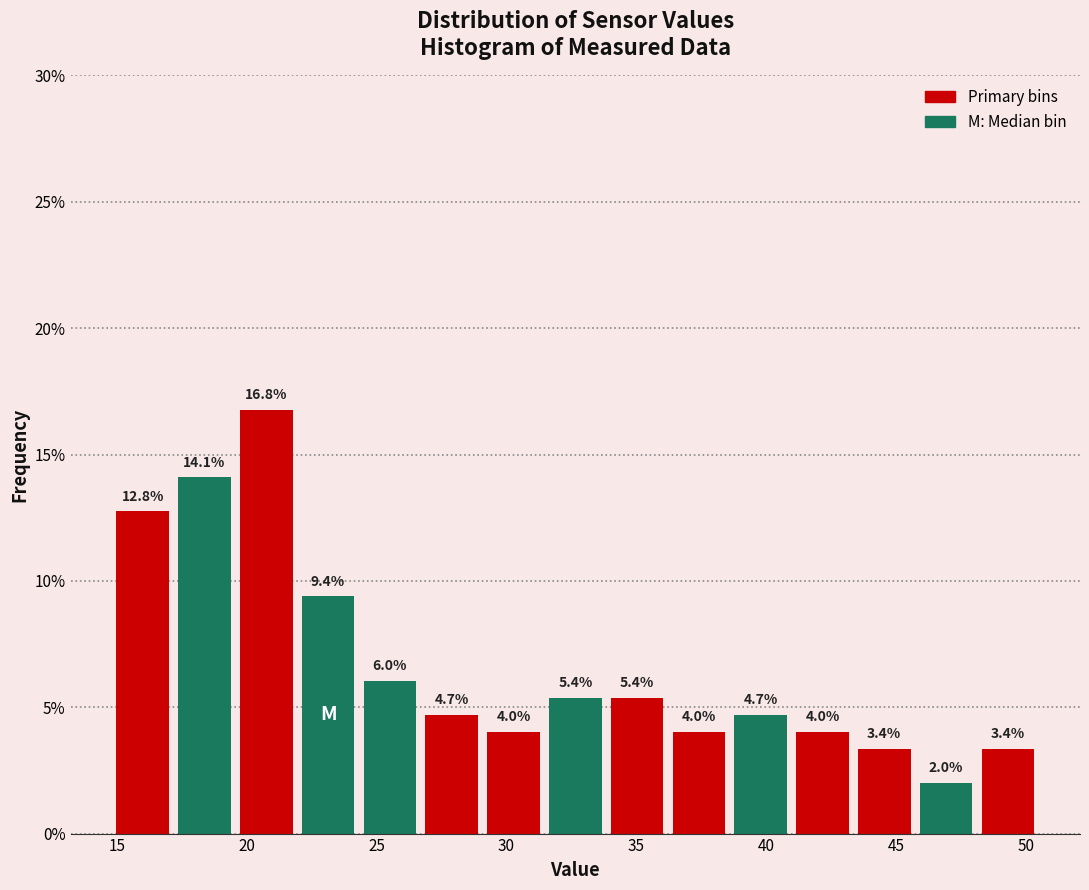

How tall is the bar that spans 43.5 to 45.5 on the x-axis? The bar edges are not printed on the chart, so give them approximately, as read against the axis.

3.4